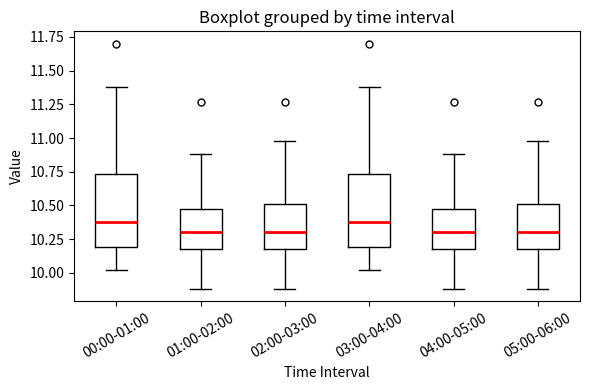

Reading left to right, transcribe this box plot: for each box, give where its median line is, the range the box spans, and where its two whiskers end, as read against the y-axis. The values are not printed on the chart, so give them approximately, as read against the axis.

00:00-01:00: median 10.40, box 10.20 to 10.75, whiskers 10.00 to 11.40
01:00-02:00: median 10.30, box 10.20 to 10.50, whiskers 9.90 to 10.90
02:00-03:00: median 10.30, box 10.20 to 10.50, whiskers 9.90 to 11.00
03:00-04:00: median 10.40, box 10.20 to 10.75, whiskers 10.00 to 11.40
04:00-05:00: median 10.30, box 10.20 to 10.50, whiskers 9.90 to 10.90
05:00-06:00: median 10.30, box 10.20 to 10.50, whiskers 9.90 to 11.00